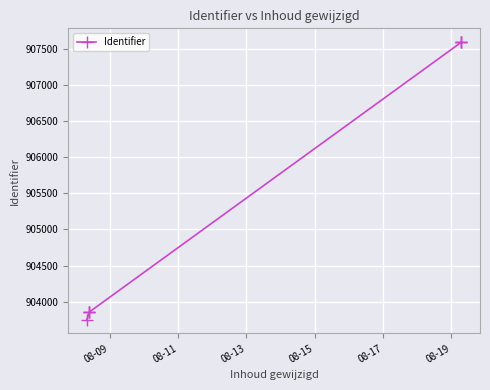

What is the difference between the values at 08-19 and 08-15?

3738